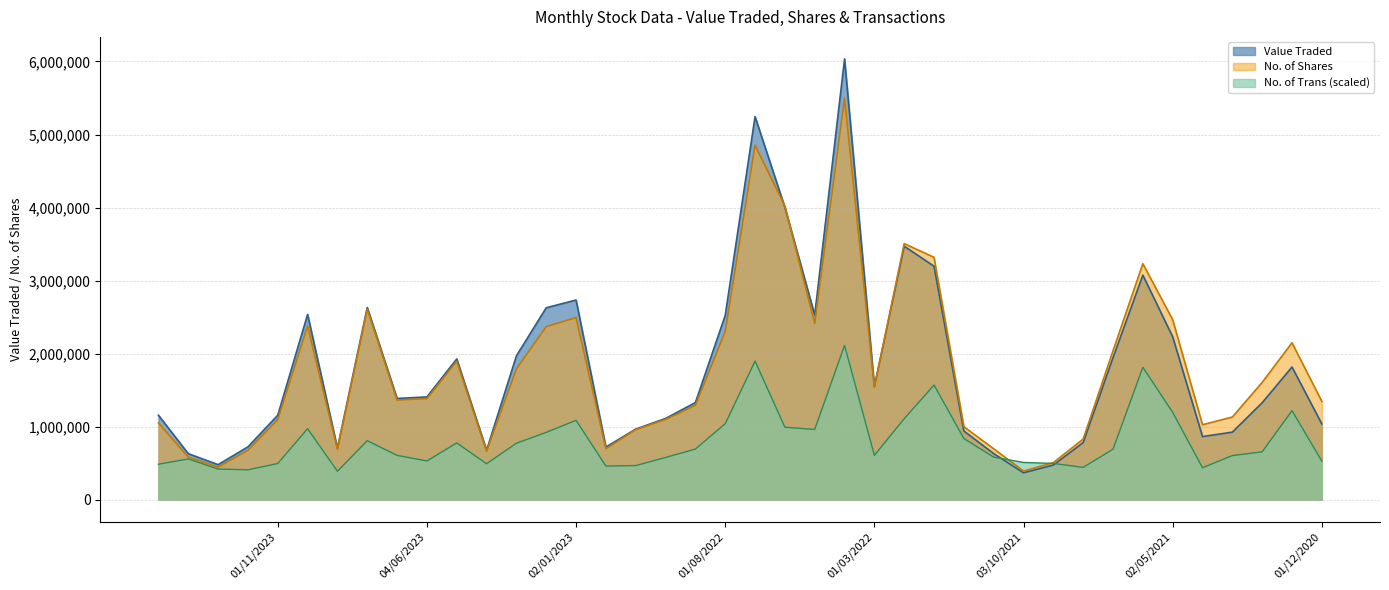

What are all the series names shown in the legend?

Value Traded, No. of Shares, No. of Trans